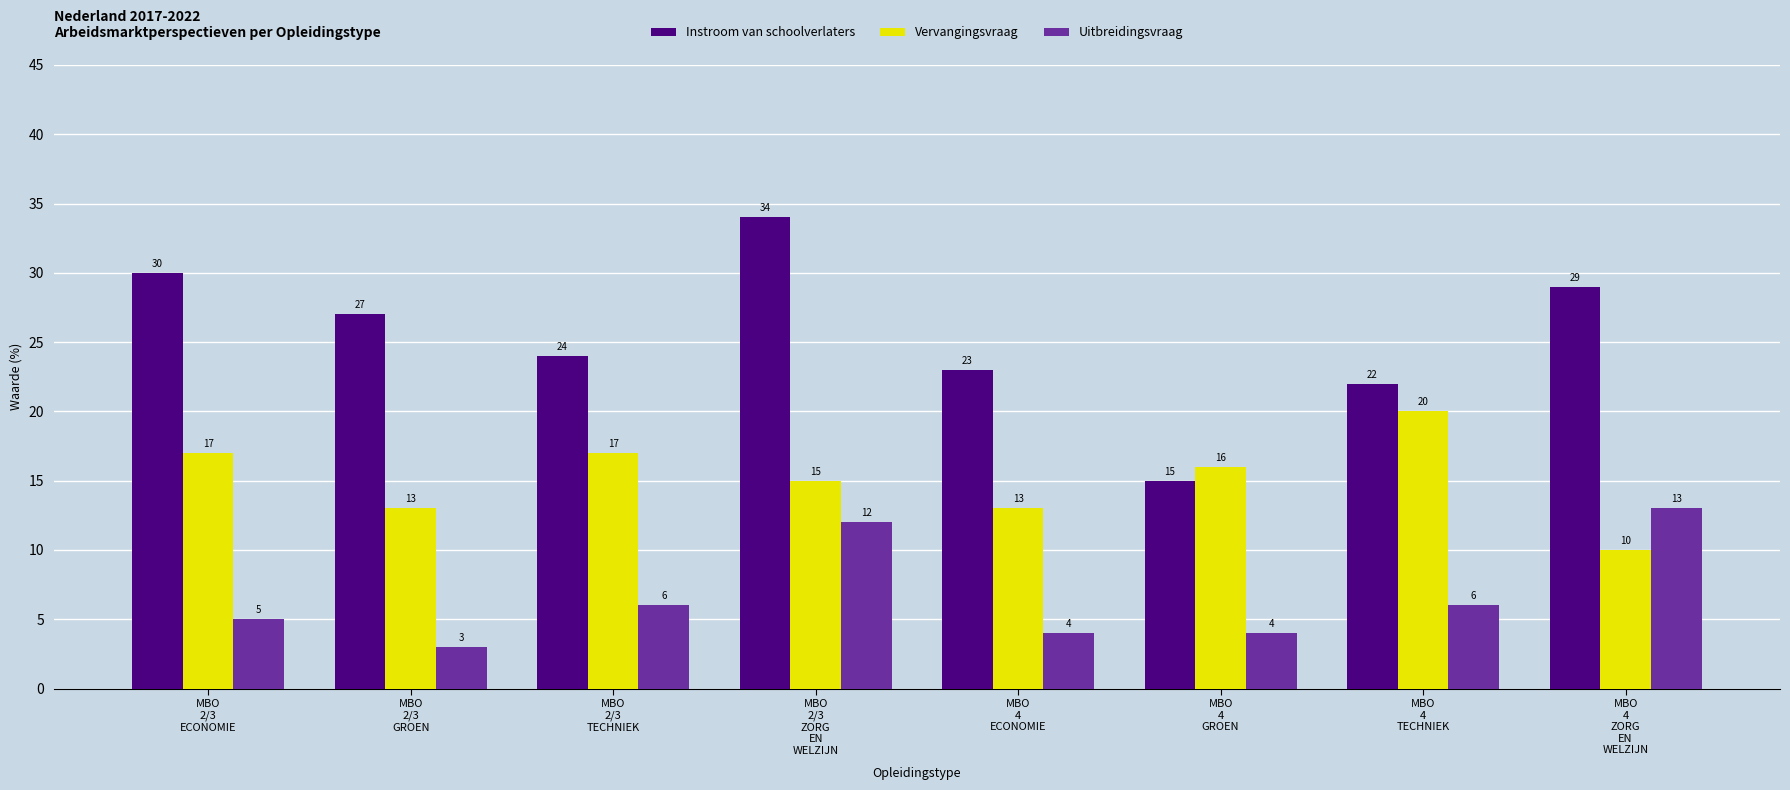

How many categories are shown in the chart?

8